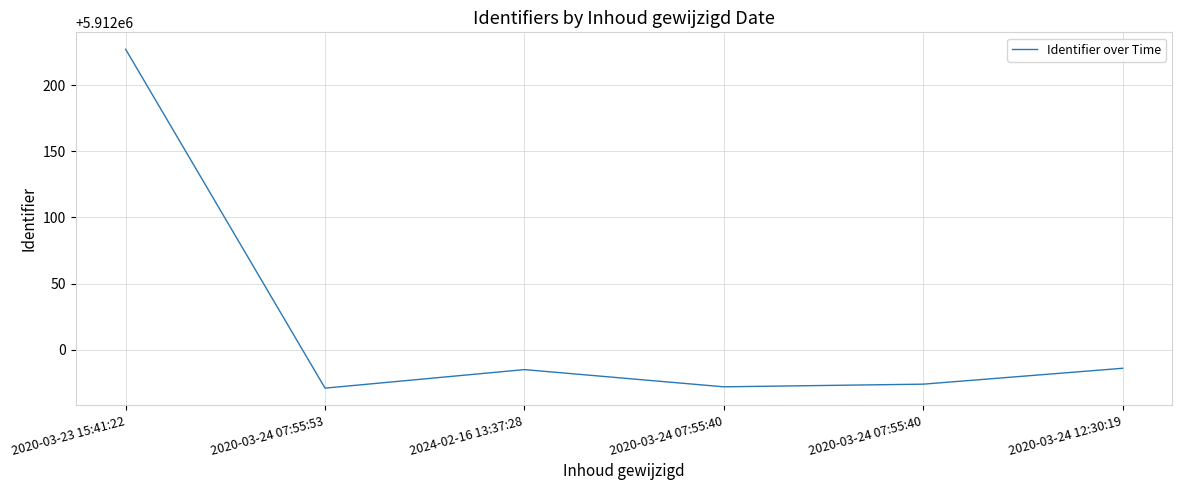

How many points are higher than both their immediate neighbors (excluding endpoints)?

1